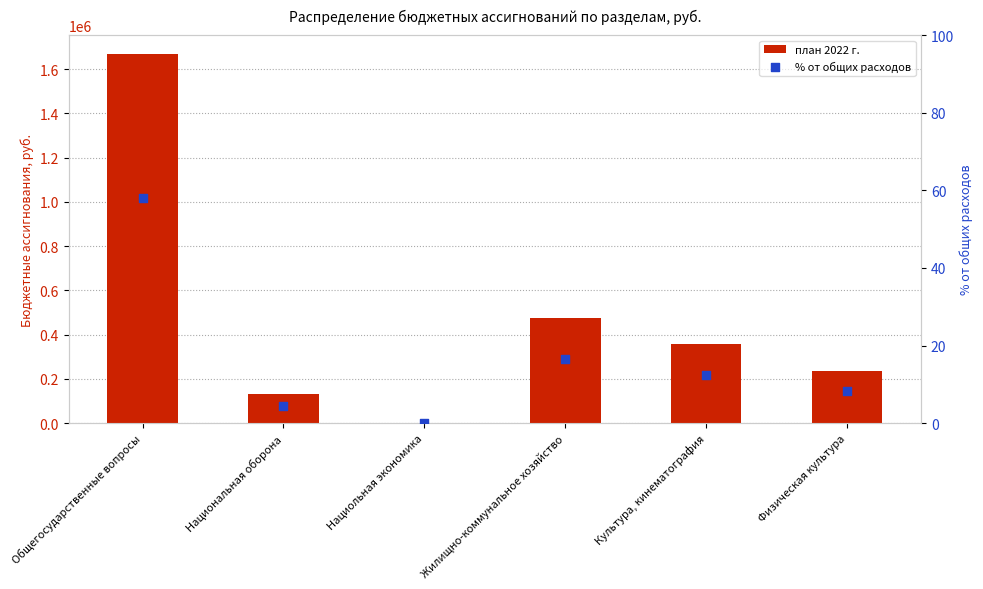

Which series has the largest Y range (max minus min)?

план 2022 г.